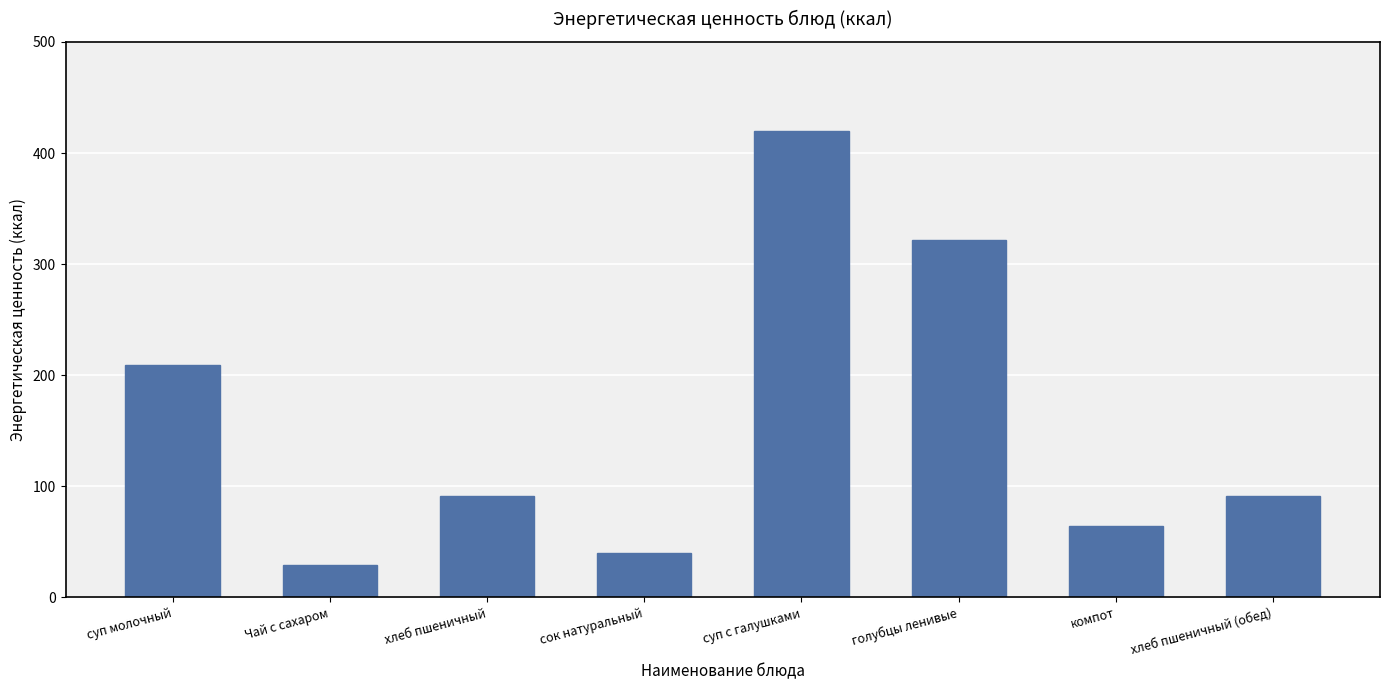

Which category has the lowest value across all series?

Чай с сахаром